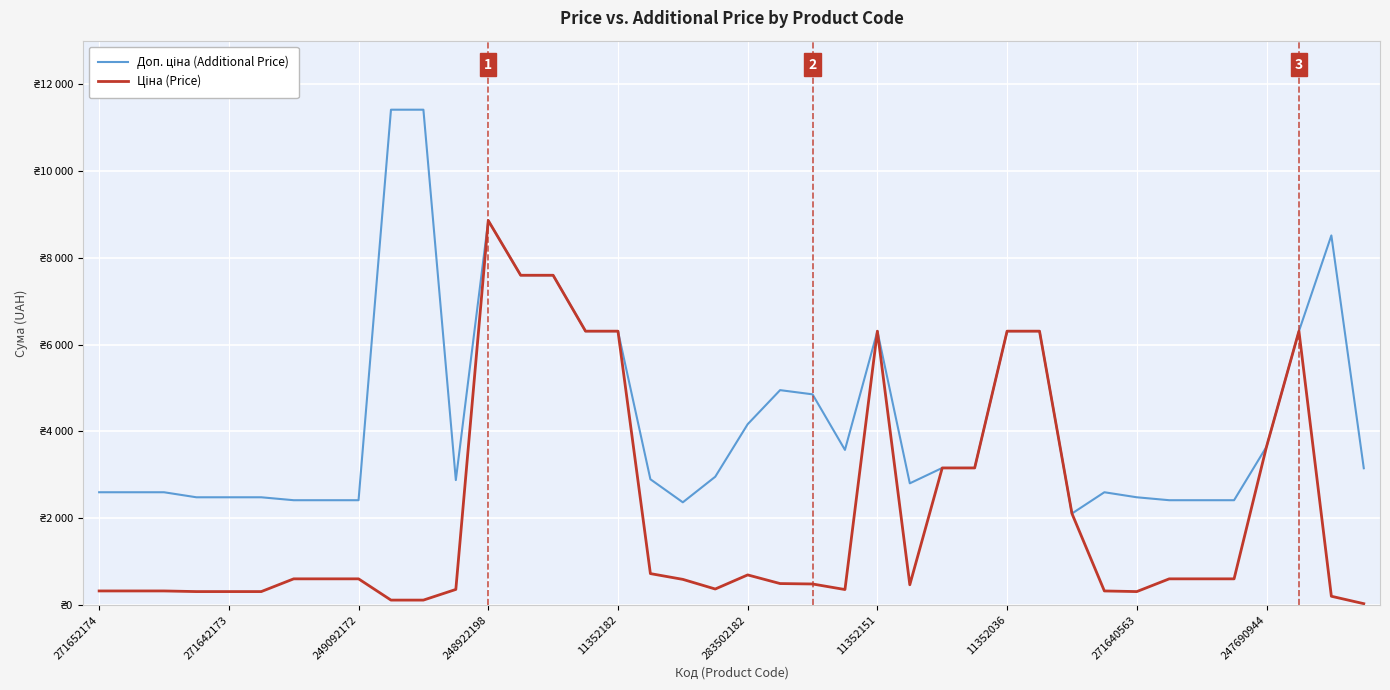

Which series has the largest range (max minus min)?

Доп. ціна (Additional Price)